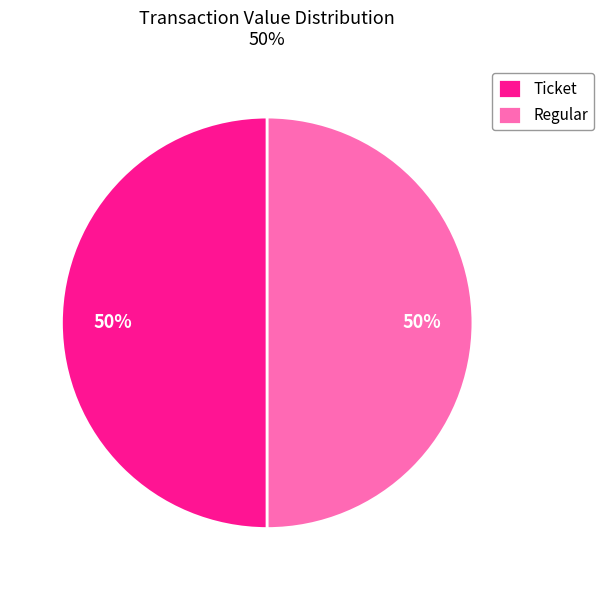

To the nearest percent, what portion does Ticket represent?

50%